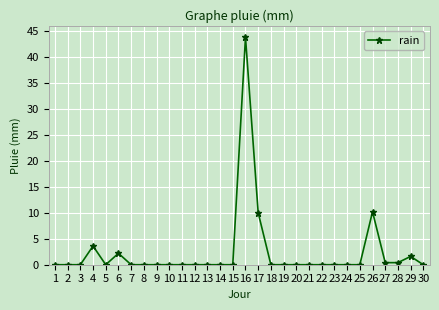

True or false: the data has more than 1 interior local peaks.

True